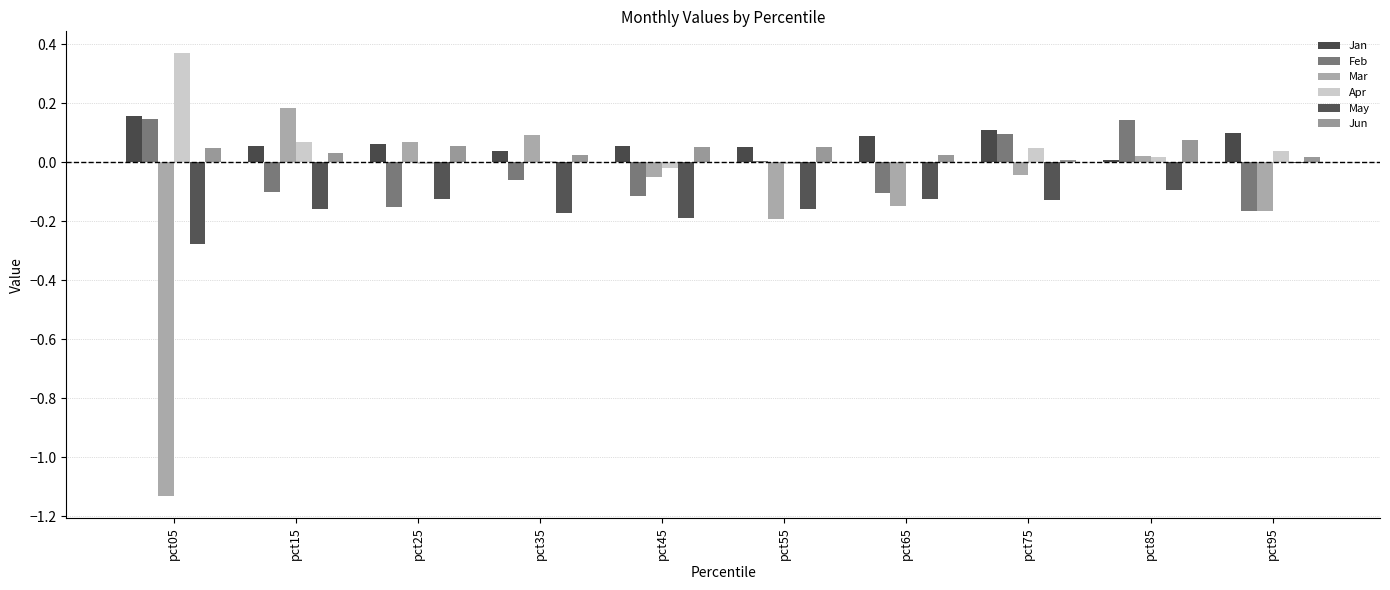

At which category is the sum across all series the highest?

pct85